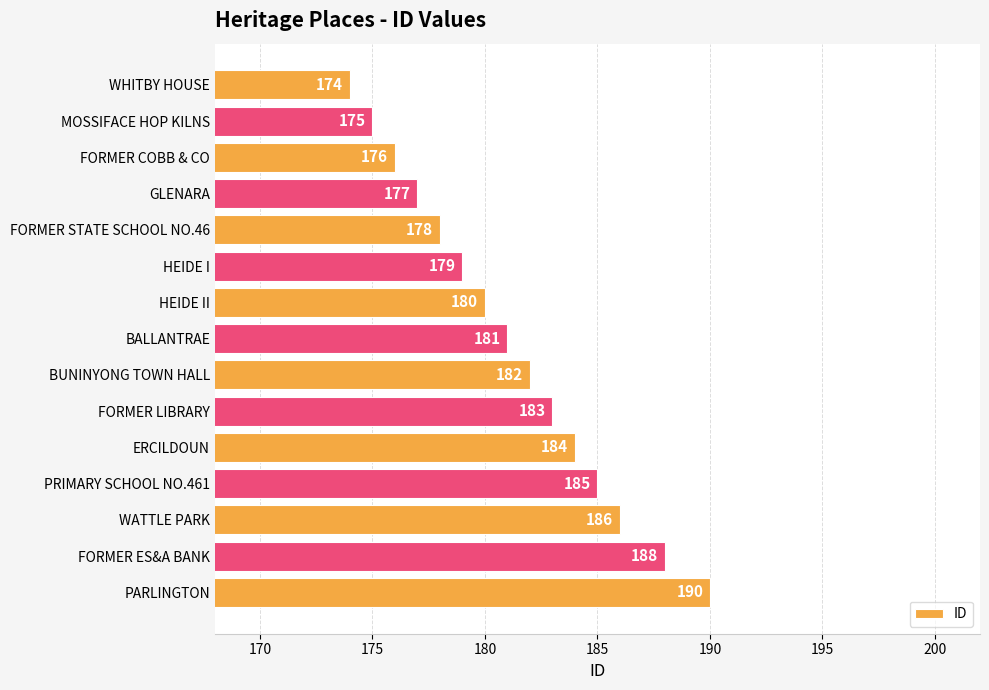

List the labels in order of value, largest first.

PARLINGTON, FORMER ES&A BANK, WATTLE PARK, PRIMARY SCHOOL NO.461, ERCILDOUN, FORMER LIBRARY, BUNINYONG TOWN HALL, BALLANTRAE, HEIDE II, HEIDE I, FORMER STATE SCHOOL NO.46, GLENARA, FORMER COBB & CO, MOSSIFACE HOP KILNS, WHITBY HOUSE